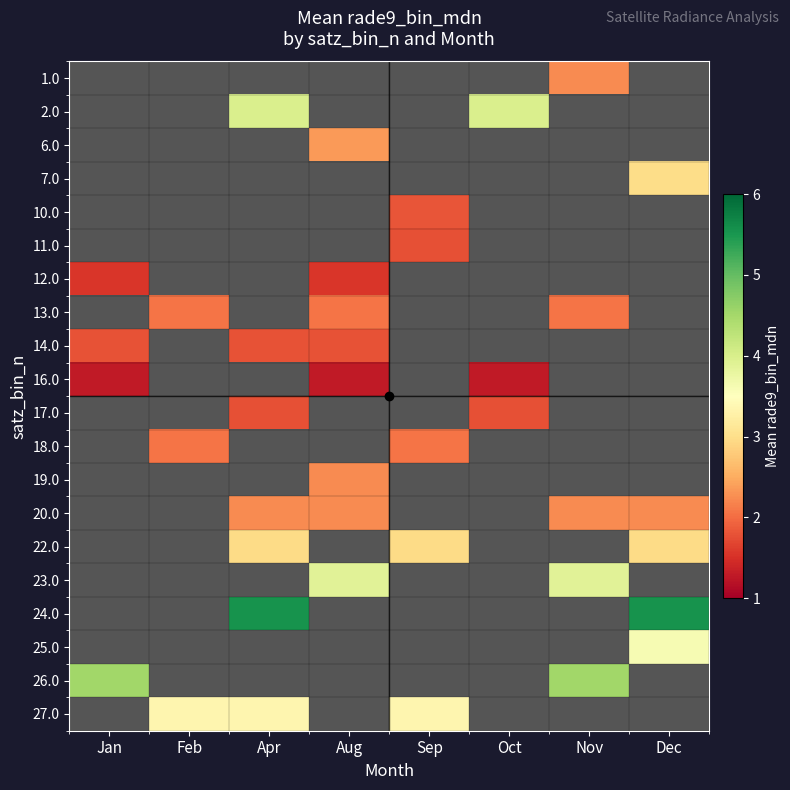

The 17.0 series shows 3.1 at Oct. True or false?

False